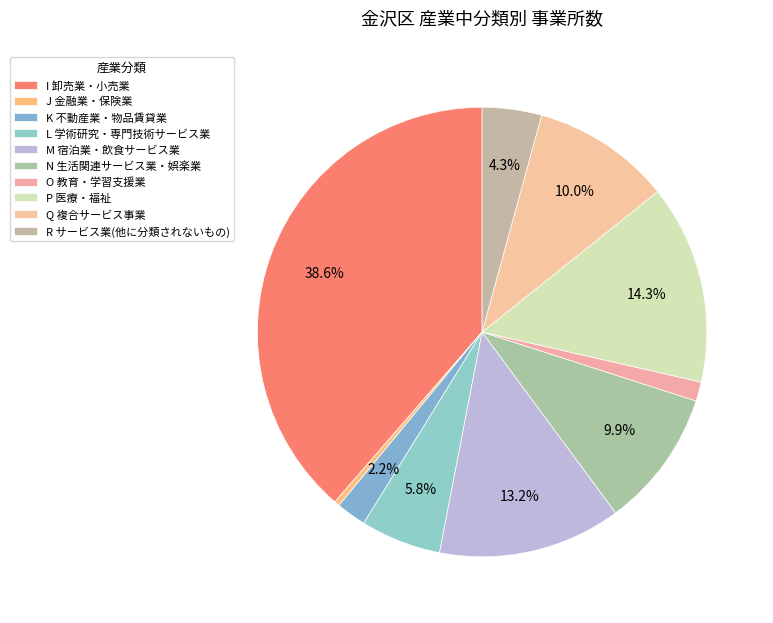

Is there a majority slice in this chart?

No